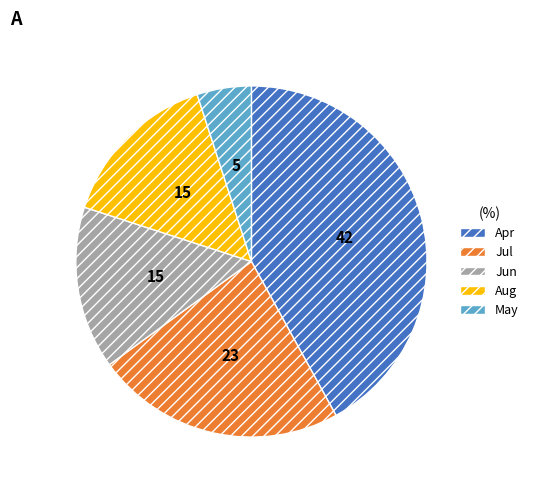

Is there a majority slice in this chart?

No